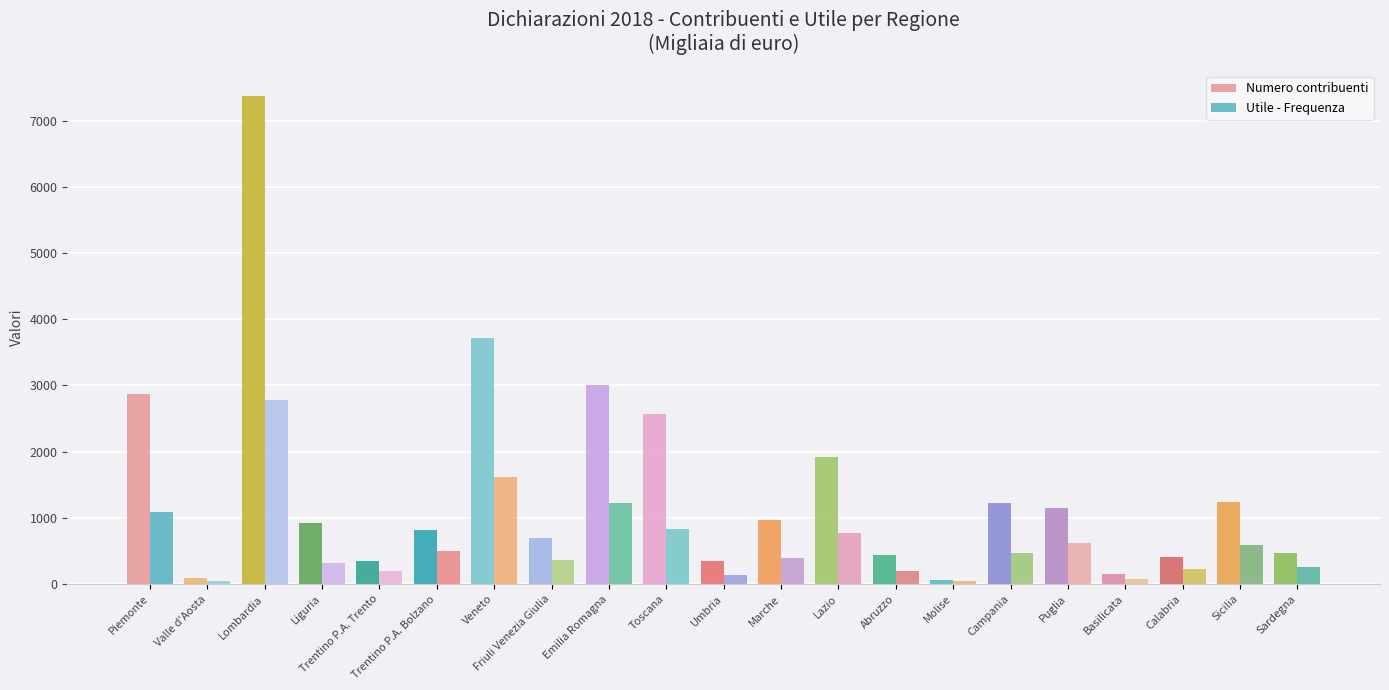

What is the difference between the second highest and second lowest values in the Utile - Frequenza series?

1565